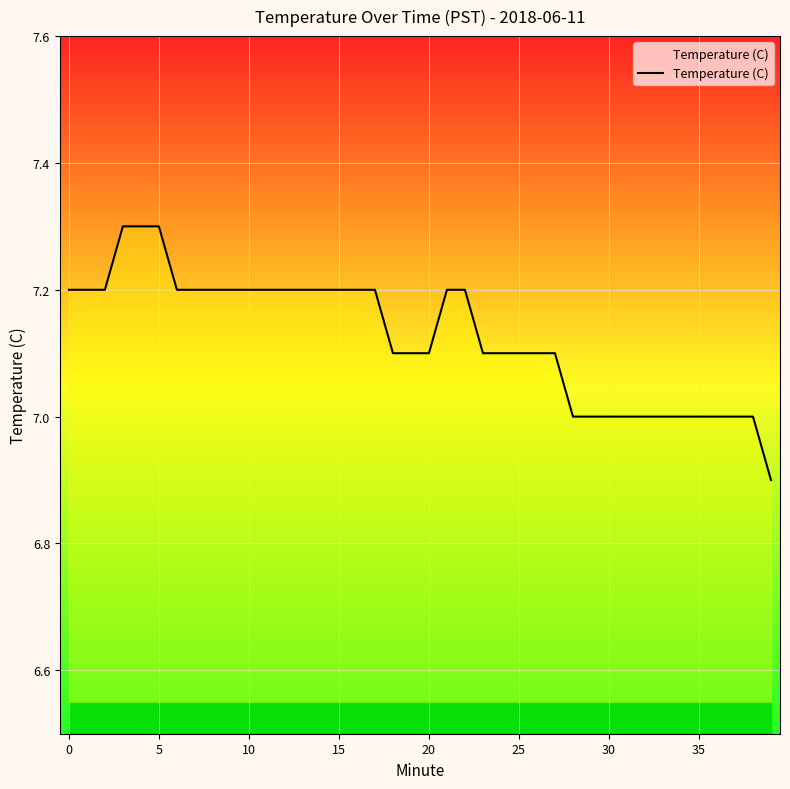

Reading left to right, extract all data points from this chart.

7.2	7.2	7.2	7.3	7.3	7.3	7.2	7.2	7.2	7.2	7.2	7.2	7.2	7.2	7.2	7.2	7.2	7.2	7.1	7.1	7.1	7.2	7.2	7.1	7.1	7.1	7.1	7.1	7.0	7.0	7.0	7.0	7.0	7.0	7.0	7.0	7.0	7.0	7.0	6.9